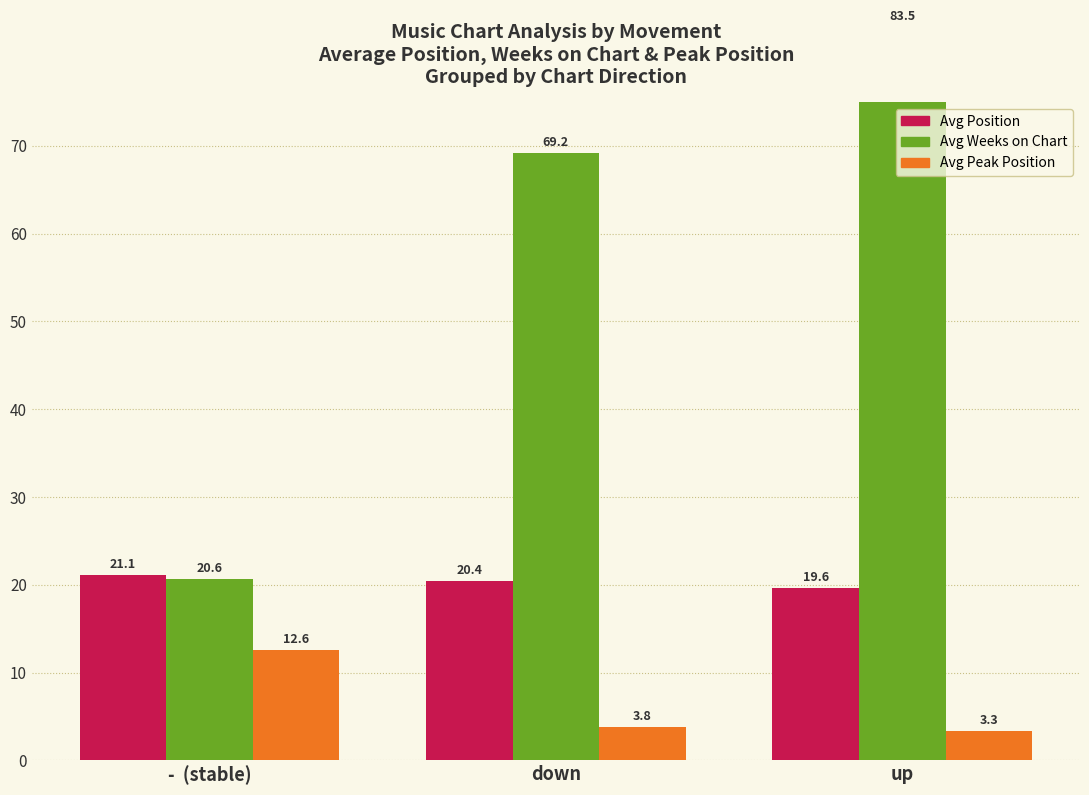

List the series in order of their overall mean, lowest first.

Avg Peak Position, Avg Position, Avg Weeks on Chart